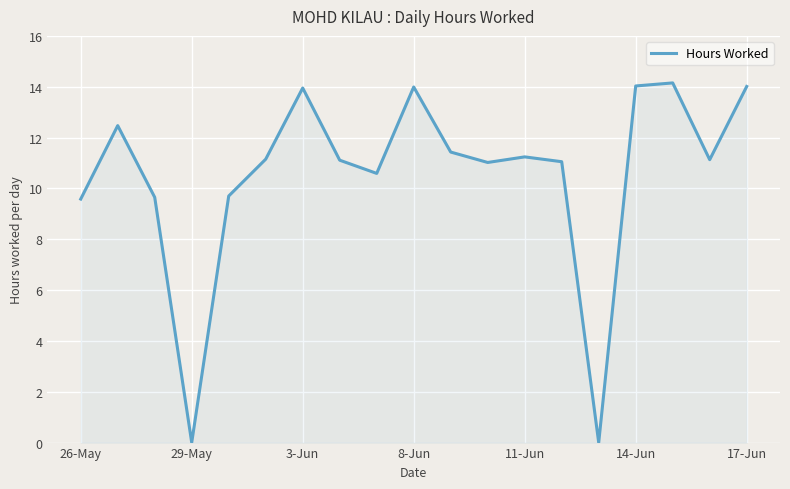

What is the maximum value shown in the chart?

14.2